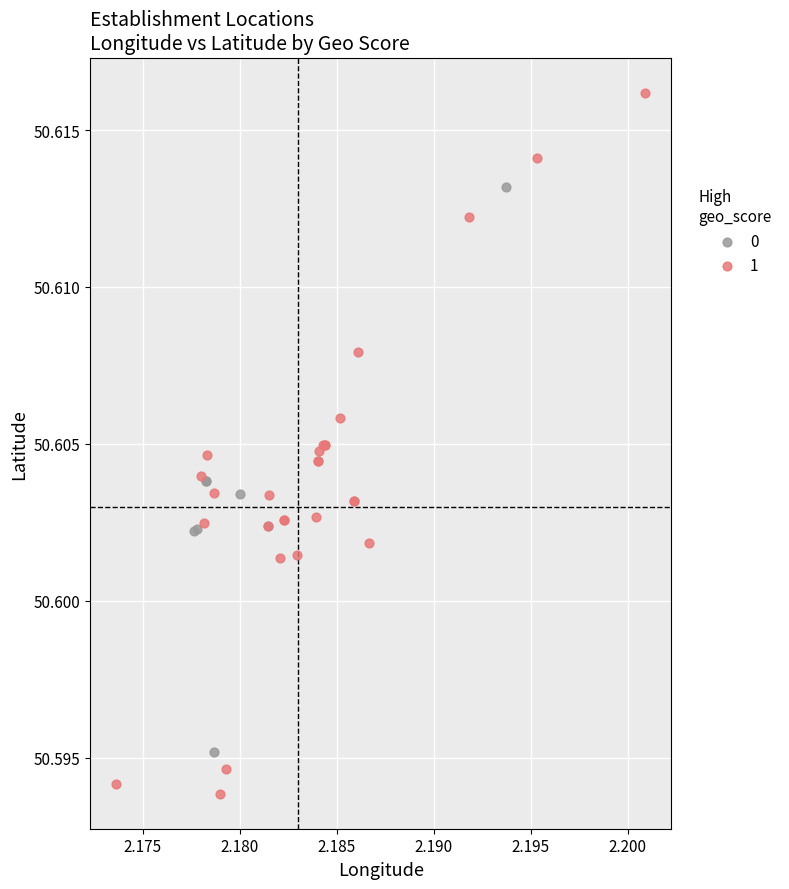

Which series reaches the minimum Y coordinate?

1